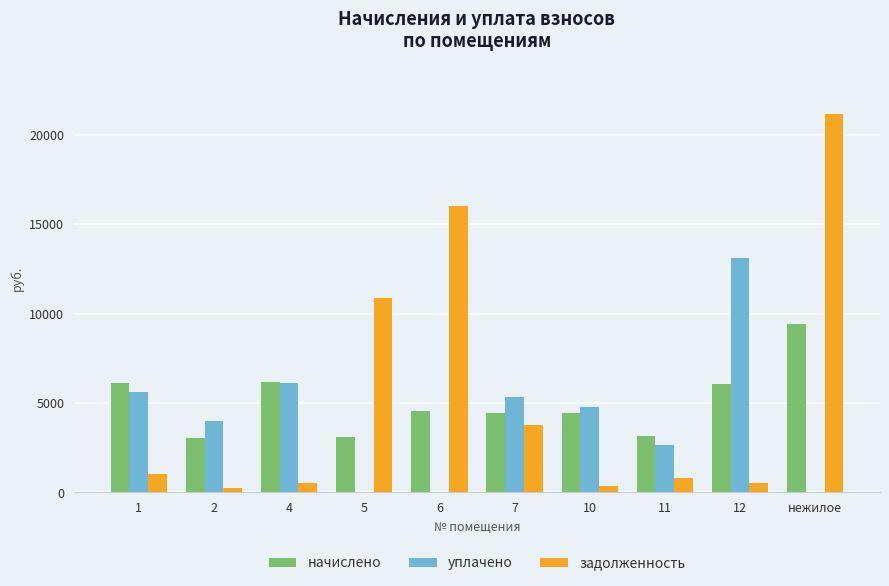

At which category is the sum across all series the highest?

нежилое